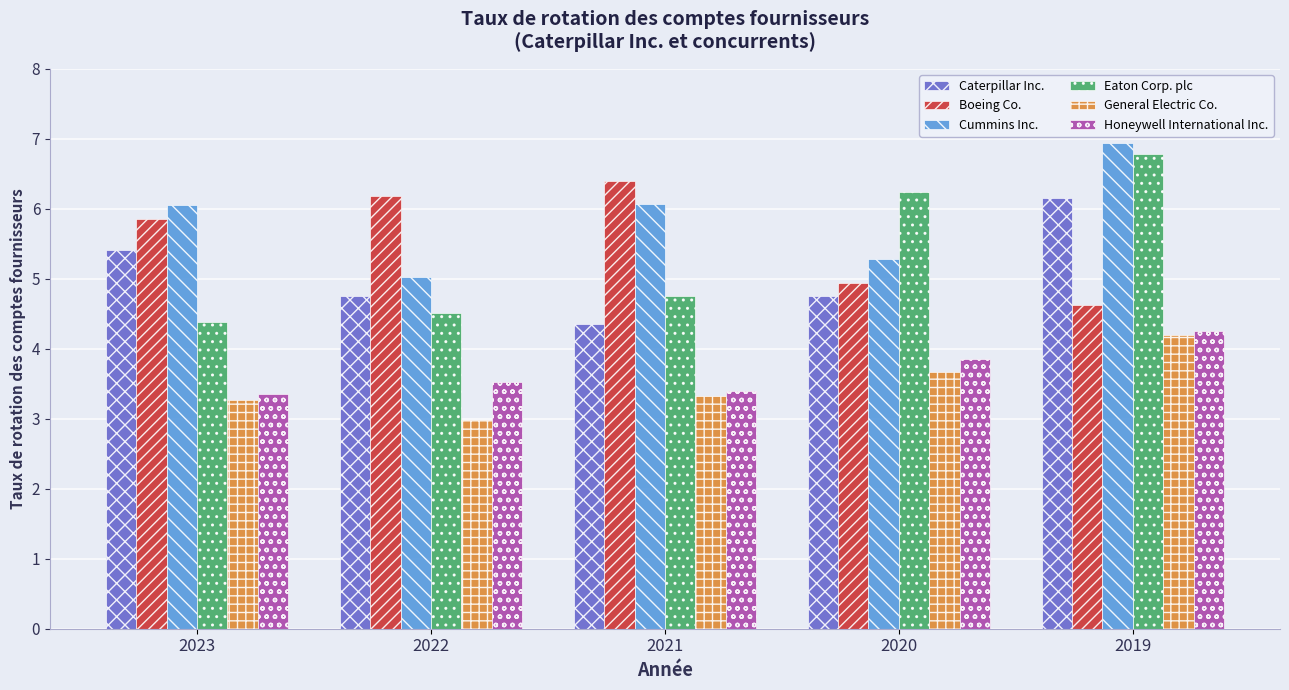

What is the total value across all series at 2022?

27.0